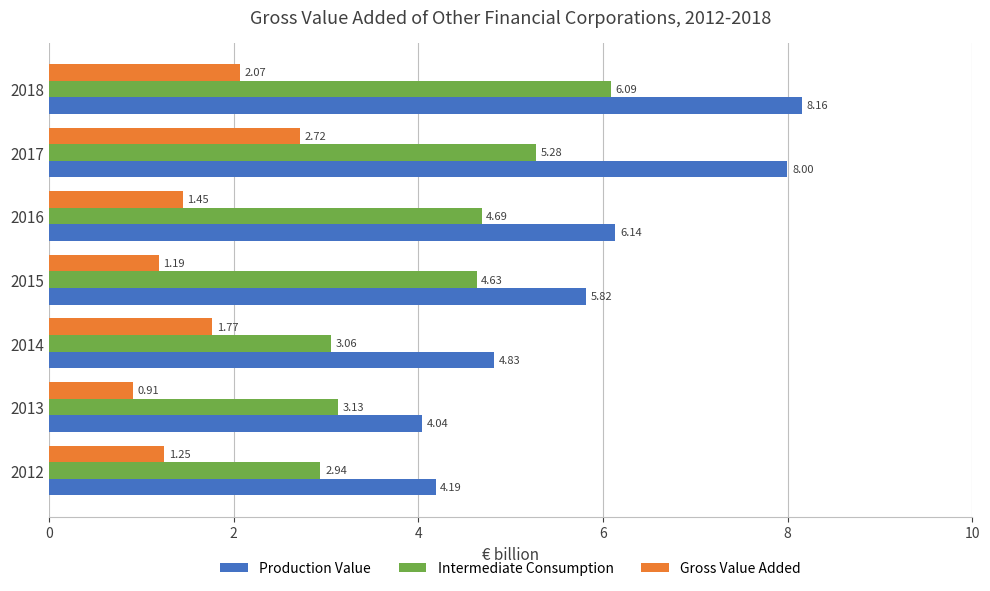

At how many categories does at least one series exceed 4?

7